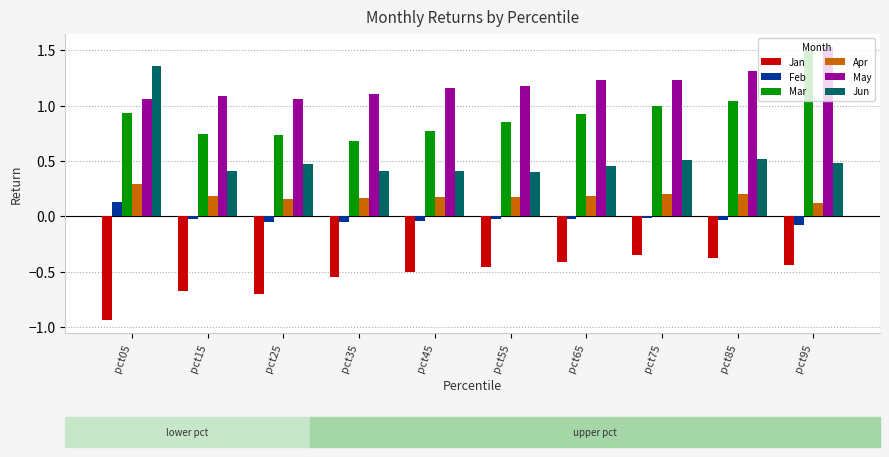

Between pct45 and pct85, which series saw the biggest shift?

Mar